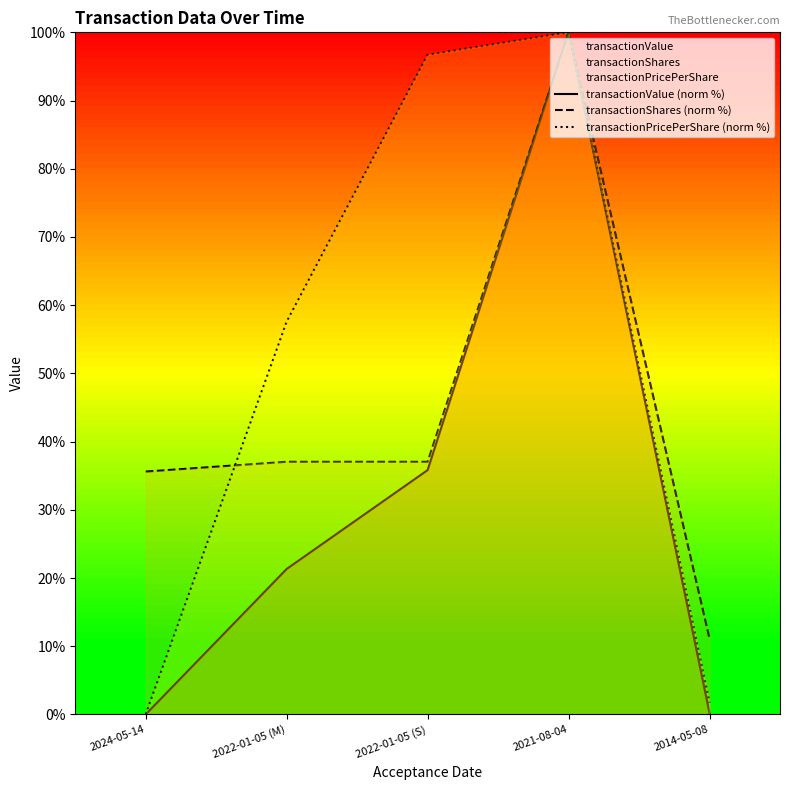

Which series has the largest total across all categories?

transactionPricePerShare (norm %)